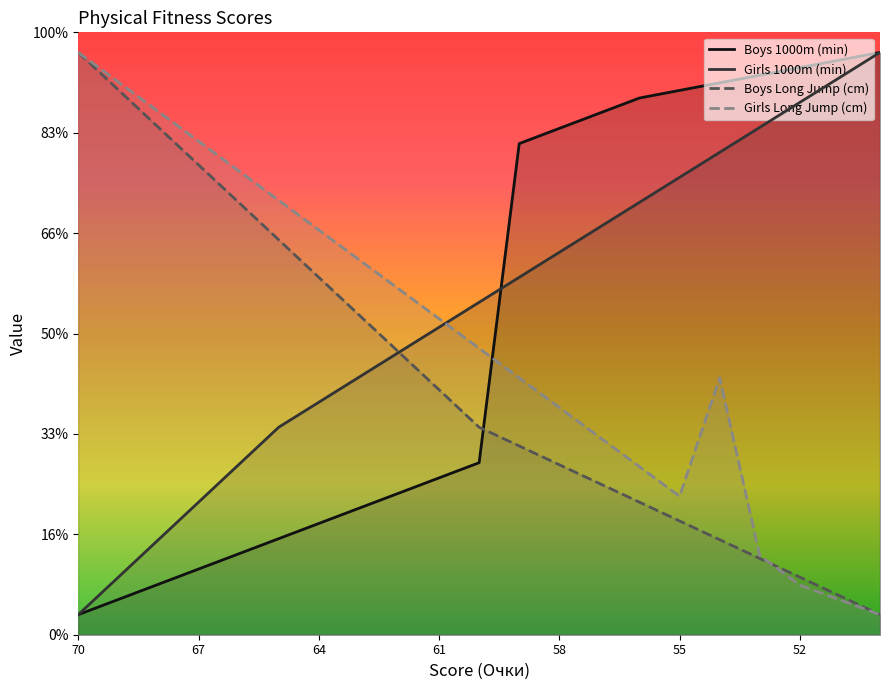

What is the sum of all Girls Long Jump (cm) values?

3091.1